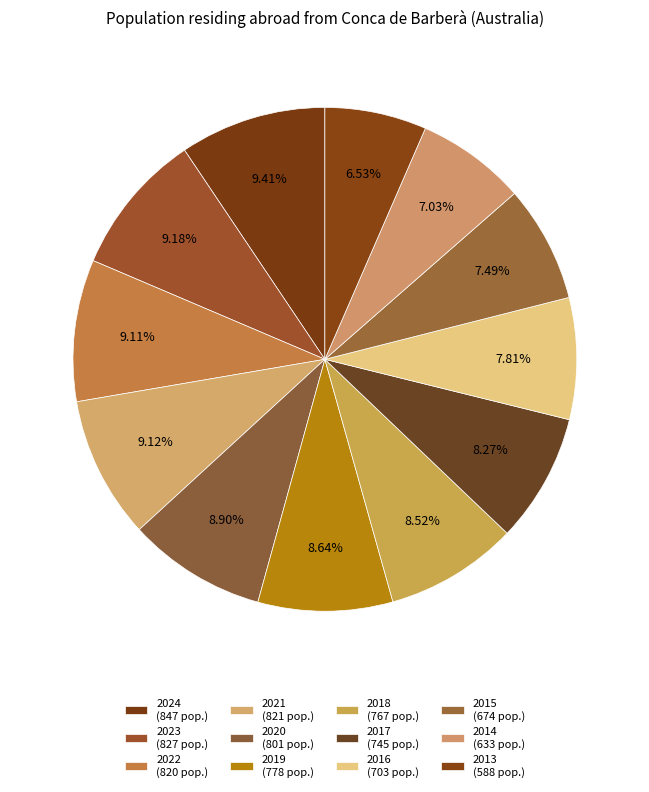

Is 2023 the majority of the pie?

No